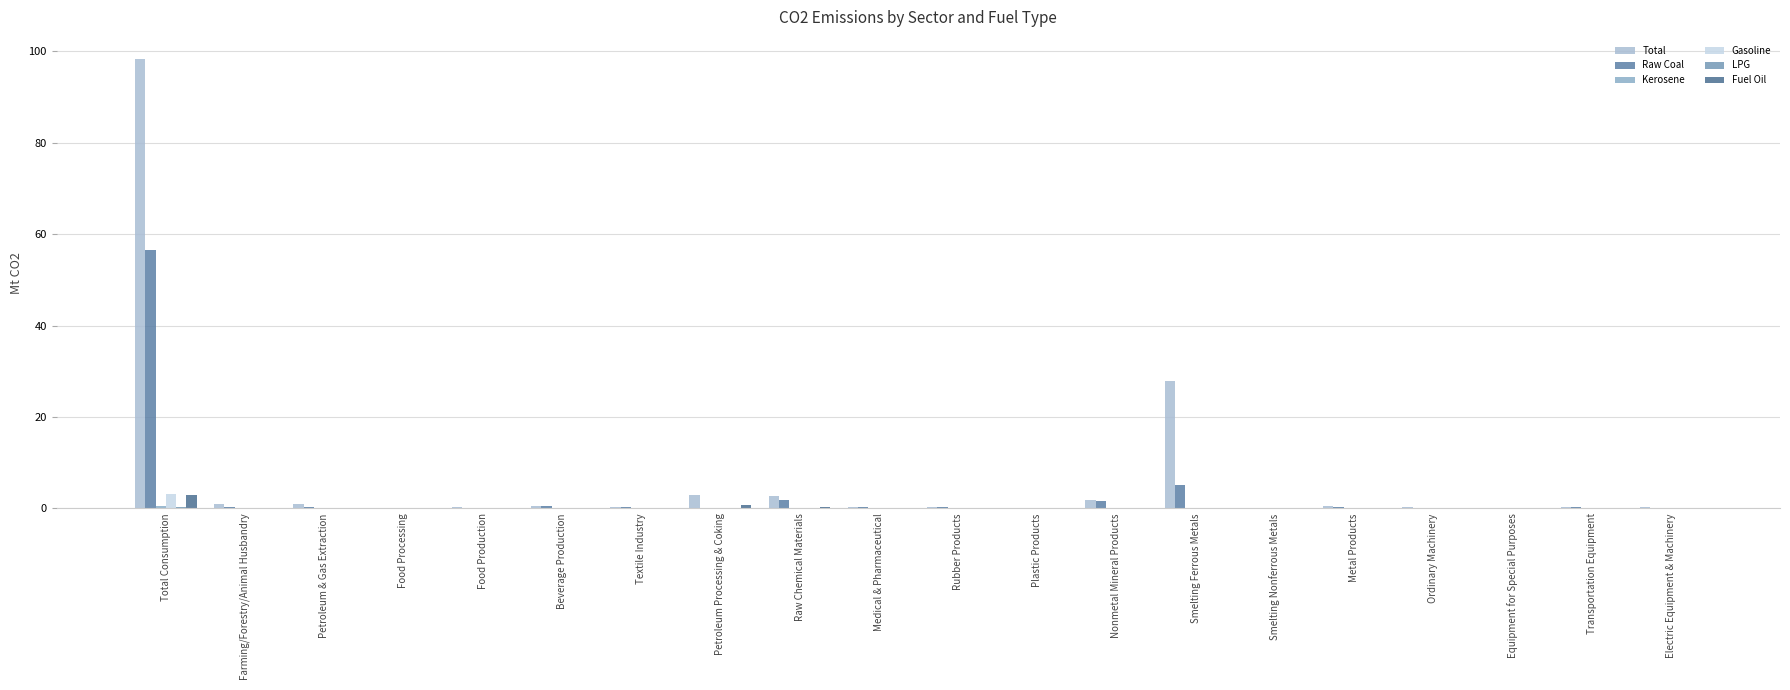

How many distinct data groups are displayed?

6